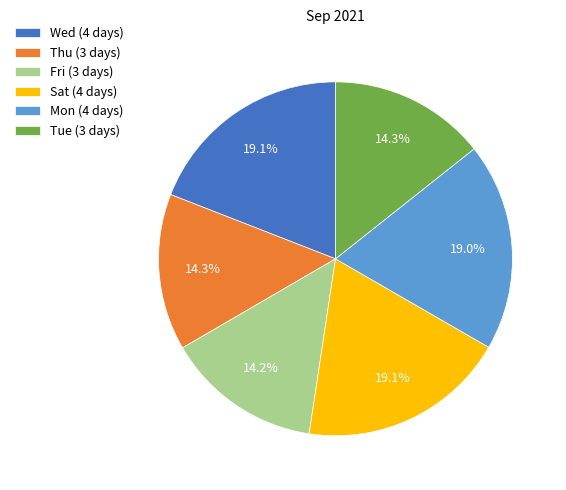

Approximately how many times larger is the value at Tue (3 days) compared to Thu (3 days)?

1.0